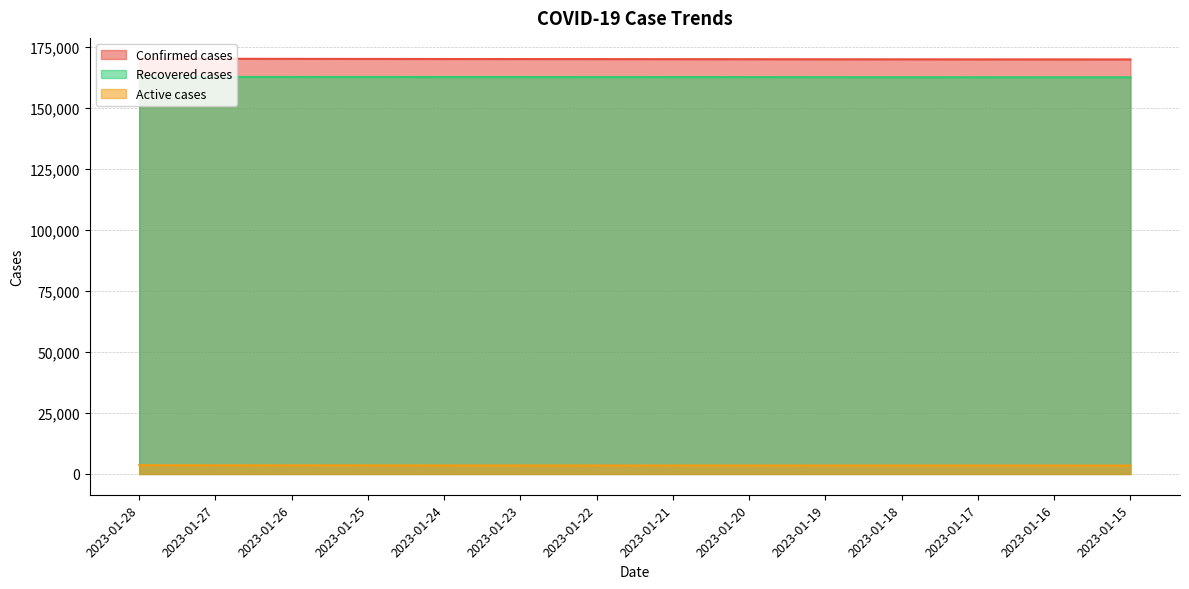

The Recovered cases series shows 247853 at 2023-01-19. True or false?

False